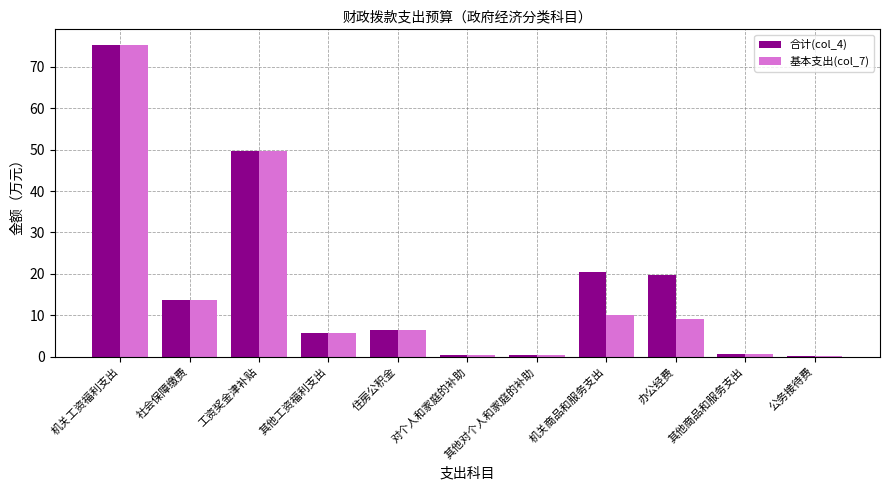

What are all the series names shown in the legend?

合计(col_4), 基本支出(col_7)